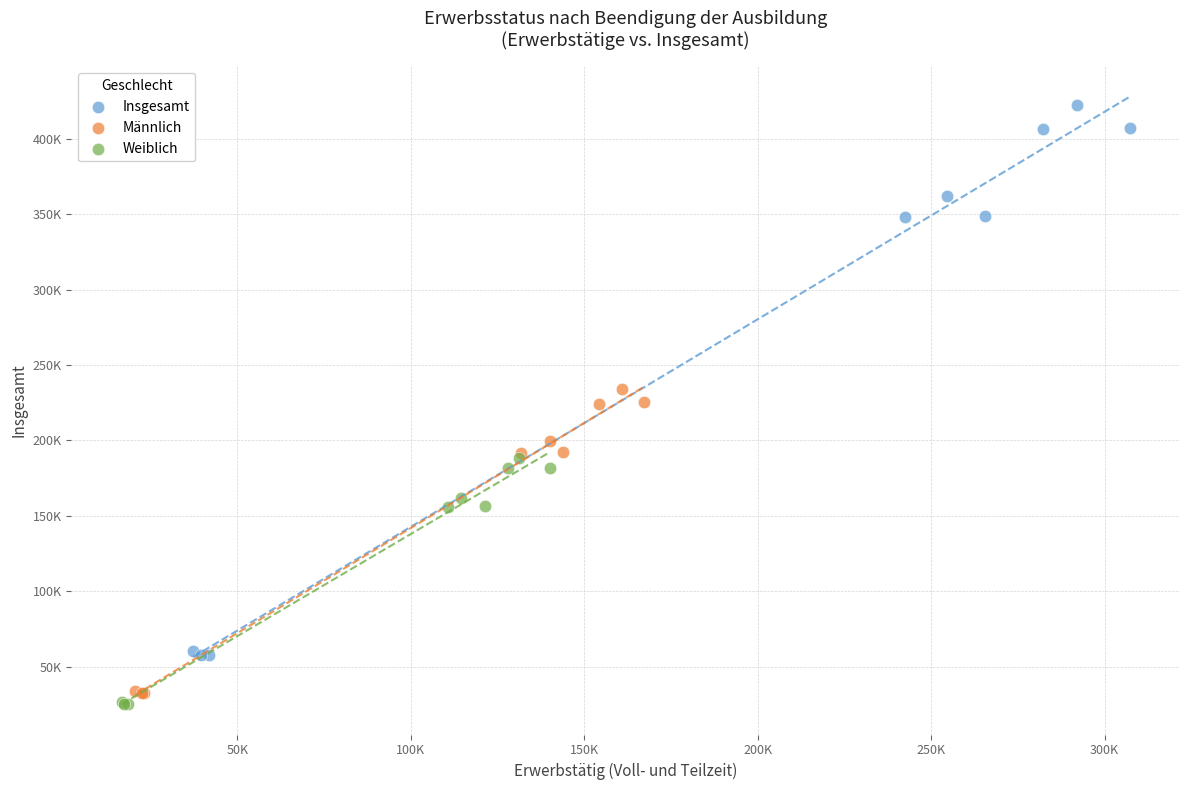

Which series reaches the minimum Y coordinate?

Weiblich